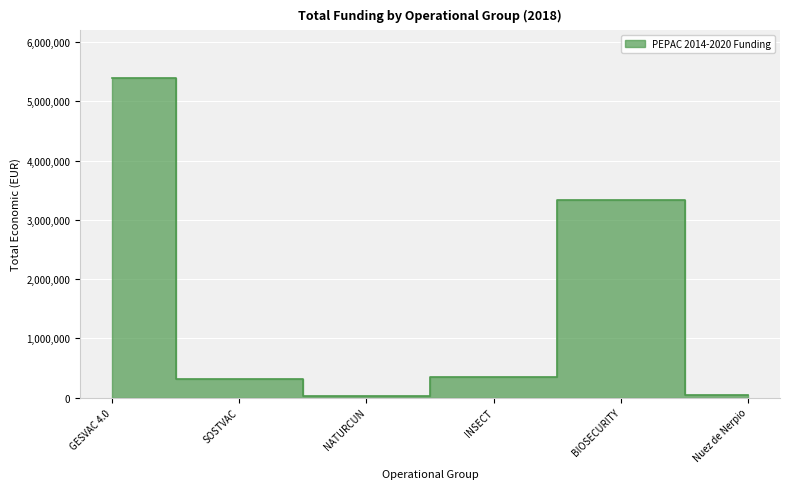

What is the sum of all values?

9457424